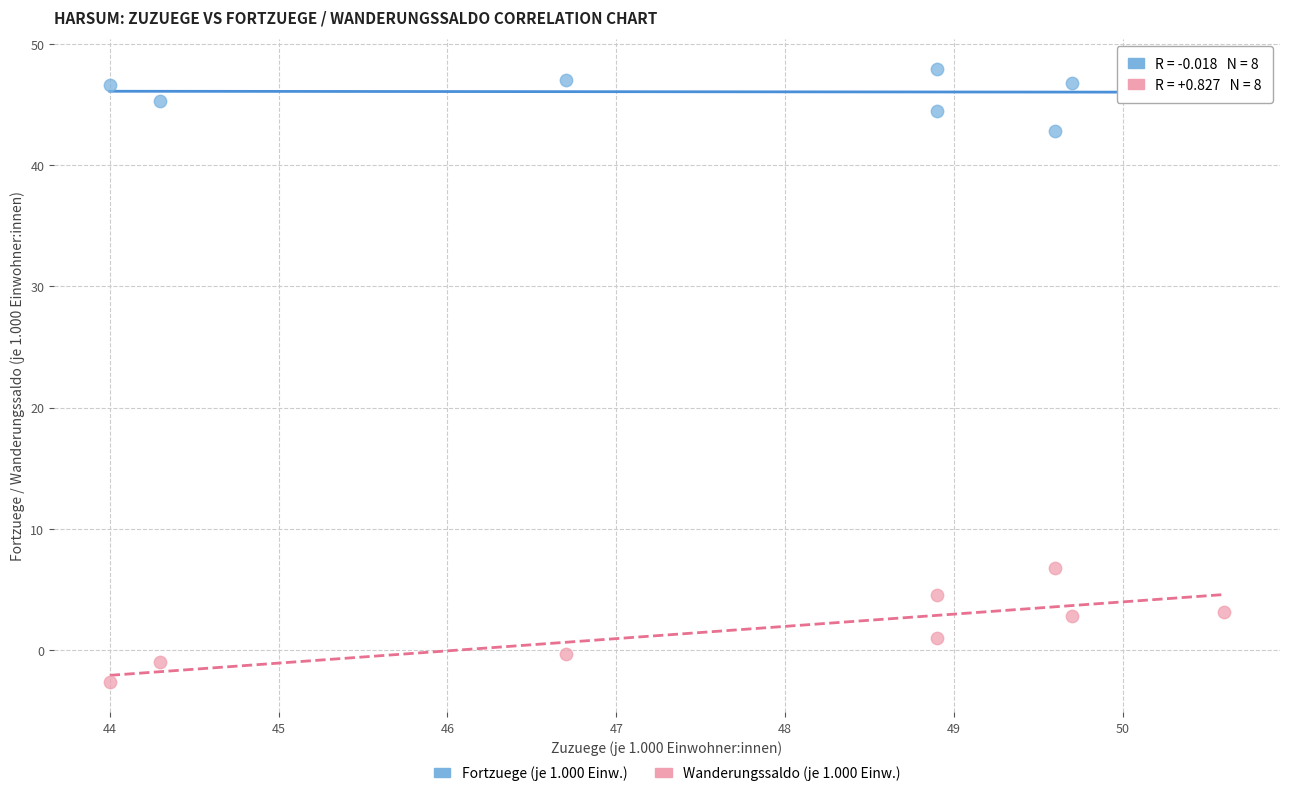

Across all series, what Y value is closest to 22?

6.8